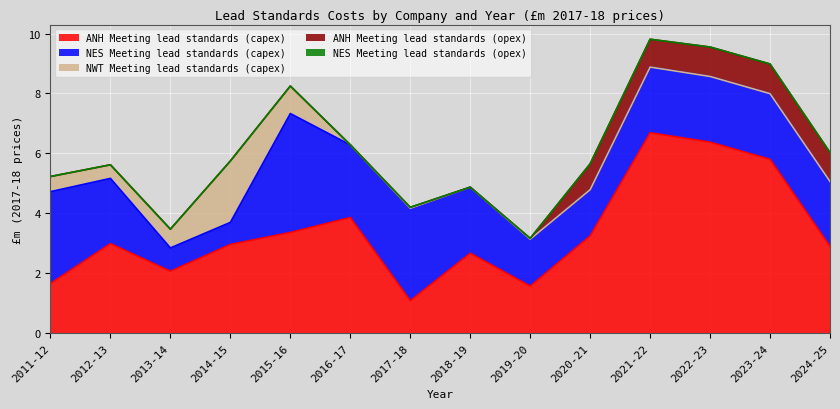

What is the minimum value for ANH Meeting lead standards (capex)?

1.1